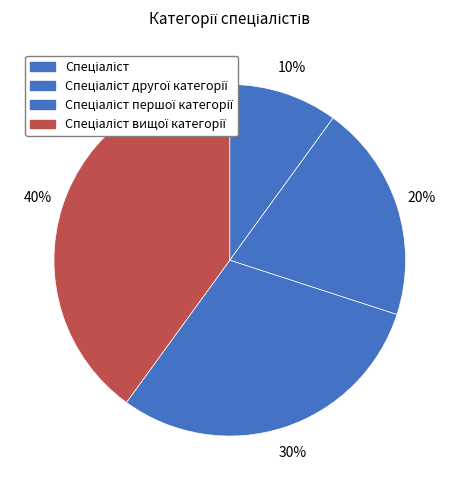

To the nearest percent, what portion does Спеціаліст represent?

10%